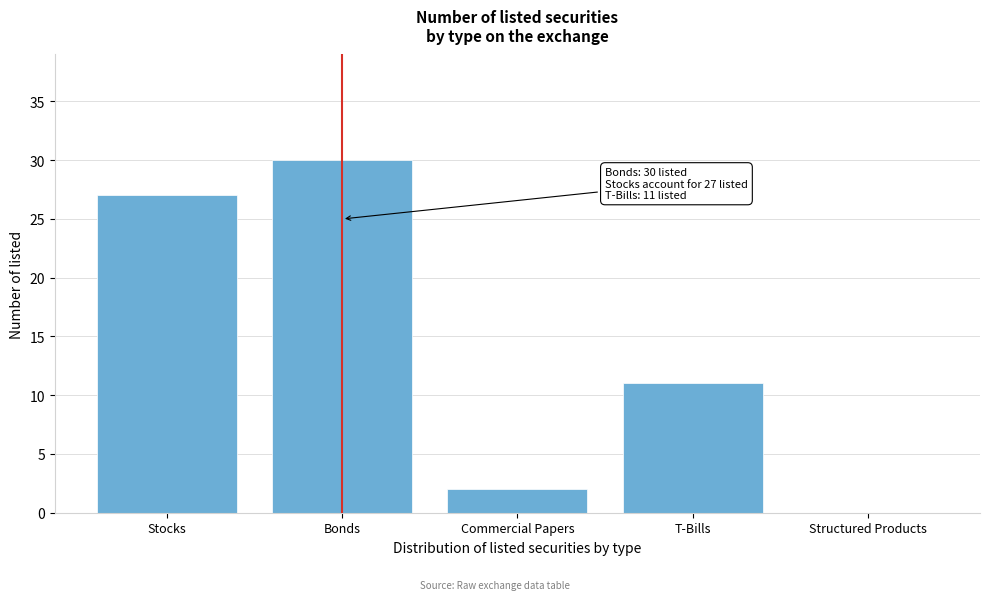

Reading left to right, transcribe all the data shown in this chart.

Stocks=27	Bonds=30	Commercial Papers=2	T-Bills=11	Structured Products=0